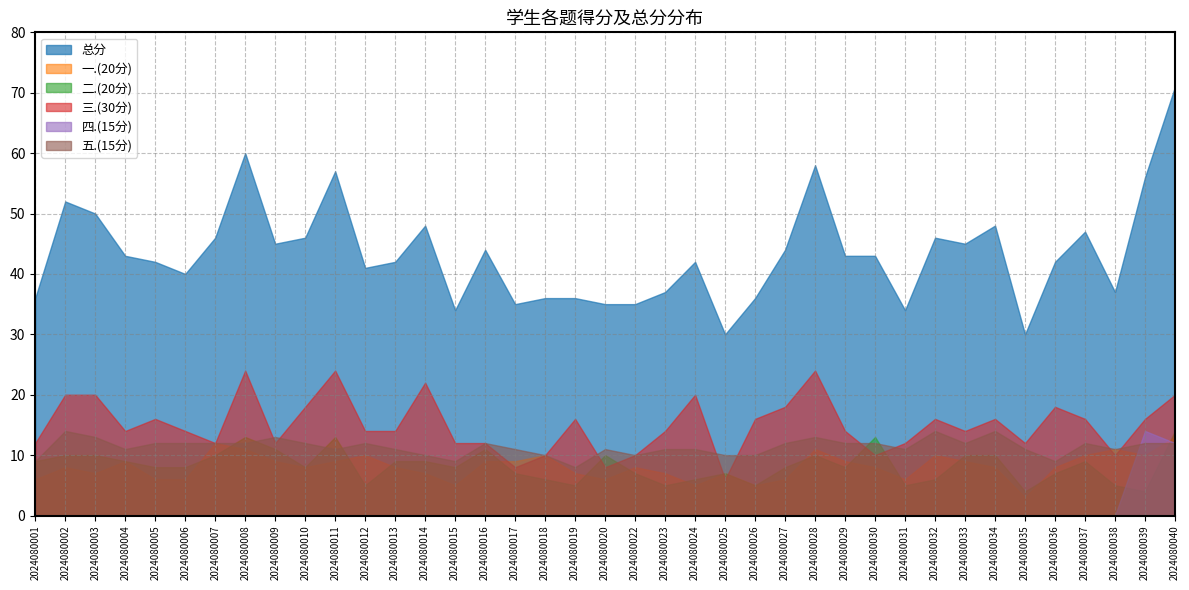

Reading left to right, transcribe all the data shown in this chart.

总分: 36	52	50	43	42	40	46	60	45	46	57	41	42	48	34	44	35	36	36	35	35	37	42	30	36	44	58	43	43	34	46	45	48	30	42	47	37	56	71
一.(20分): 6	8	7	9	6	6	12	11	9	8	9	10	8	7	5	9	9	10	7	6	8	7	5	7	5	6	11	9	8	6	10	9	8	3	8	10	11	10	13
二.(20分): 9	10	10	9	8	8	10	13	11	8	13	5	9	9	8	11	7	6	5	10	7	5	6	7	5	8	10	8	13	5	6	10	10	4	7	9	5	4	14
三.(30分): 12	20	20	14	16	14	12	24	12	18	24	14	14	22	12	12	8	10	16	8	10	14	20	6	16	18	24	14	10	12	16	14	16	12	18	16	10	16	20
四.(15分): 0	0	0	0	0	0	0	0	0	0	0	0	0	0	0	0	0	0	0	0	0	0	0	0	0	0	0	0	0	0	0	0	0	0	0	0	0	14	12
五.(15分): 9	14	13	11	12	12	12	12	13	12	11	12	11	10	9	12	11	10	8	11	10	11	11	10	10	12	13	12	12	11	14	12	14	11	9	12	11	12	12